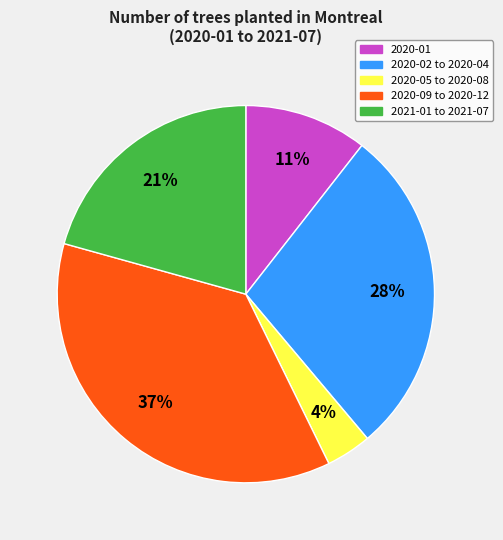

Is there any slice that represents more than half of the pie?

No